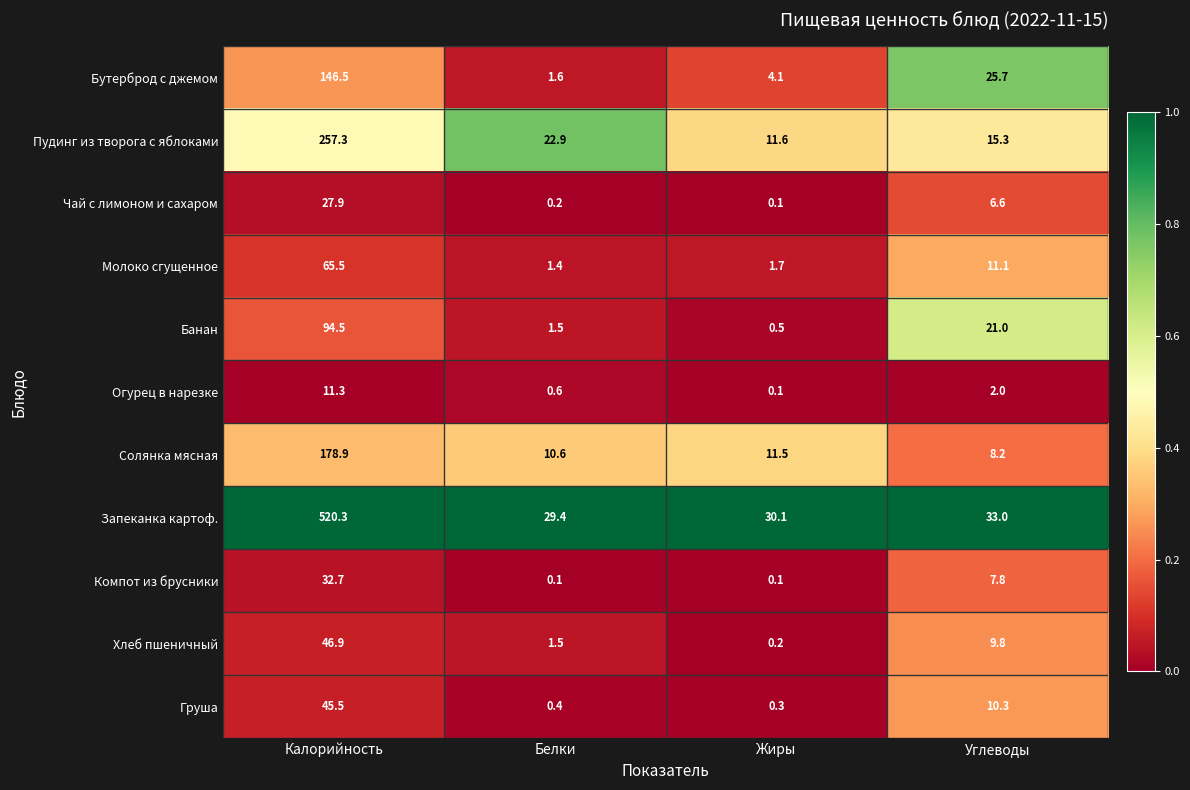

At Углеводы, list the series in order from smallest to largest.

Огурец в нарезке, Чай с лимоном и сахаром, Компот из брусники, Солянка мясная, Хлеб пшеничный, Груша, Молоко сгущенное, Пудинг из творога с яблоками, Банан, Бутерброд с джемом, Запеканка картоф.